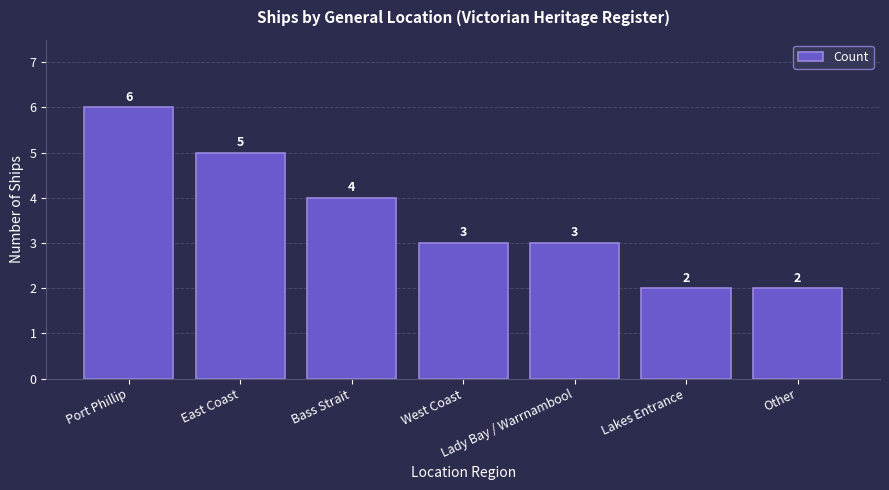

What is the sum of all values?

25